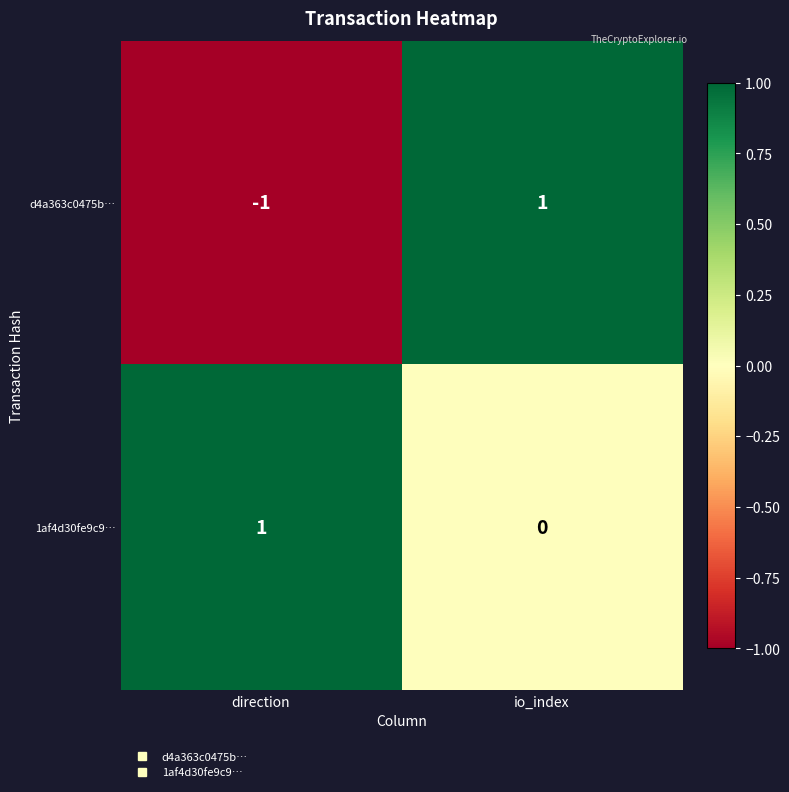

At which category does the chart reach its minimum across all series?

direction